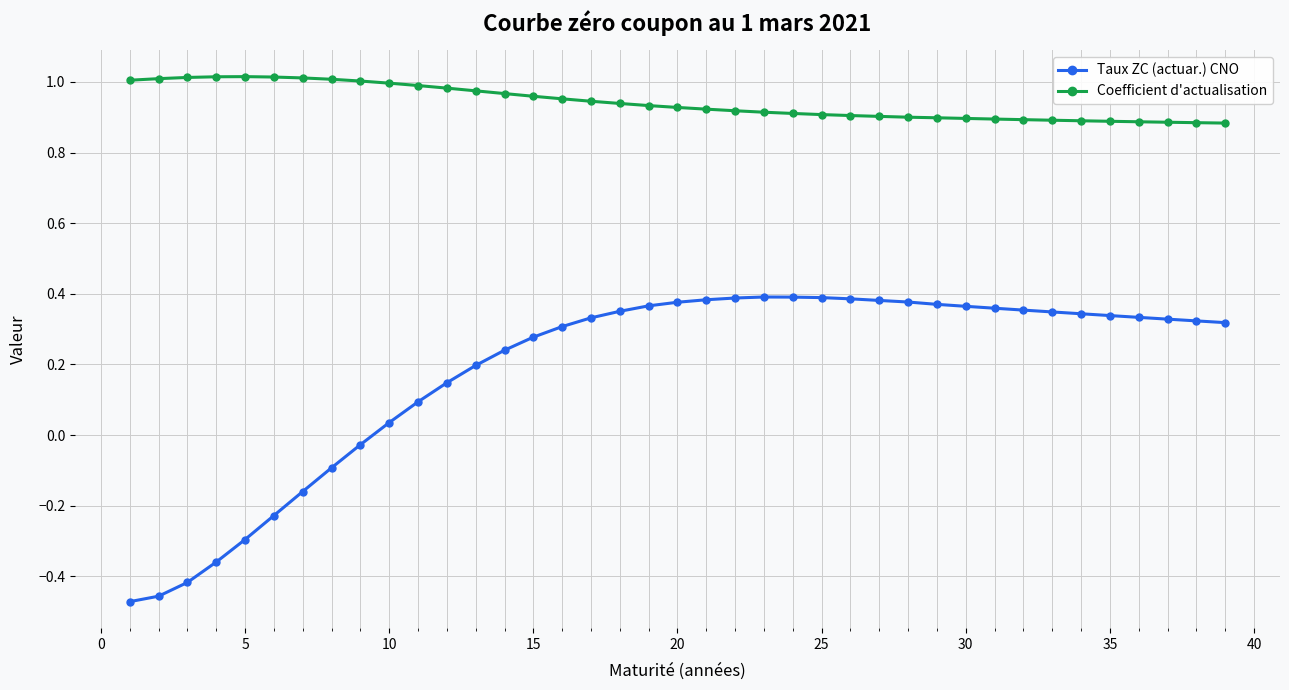

At how many categories does at least one series exceed 0?

39